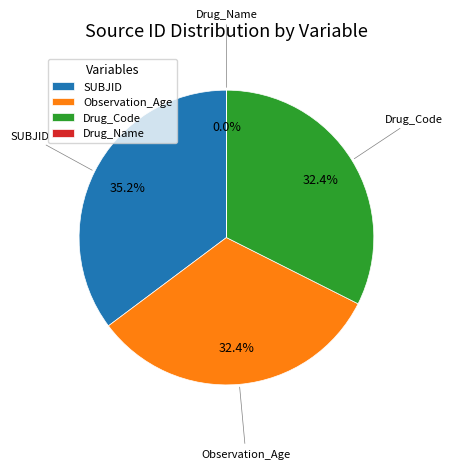

Does Drug_Code represent more than half of the total?

No